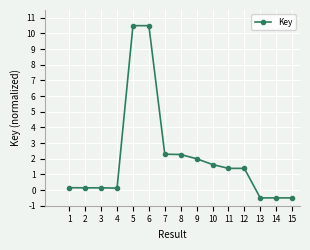

What is the sum of all values?

31.0